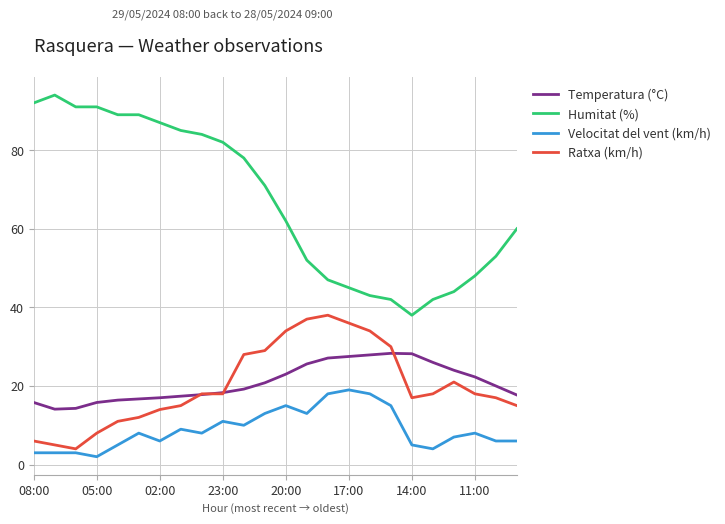

What is the sum of all Ratxa (km/h) values?

483.0